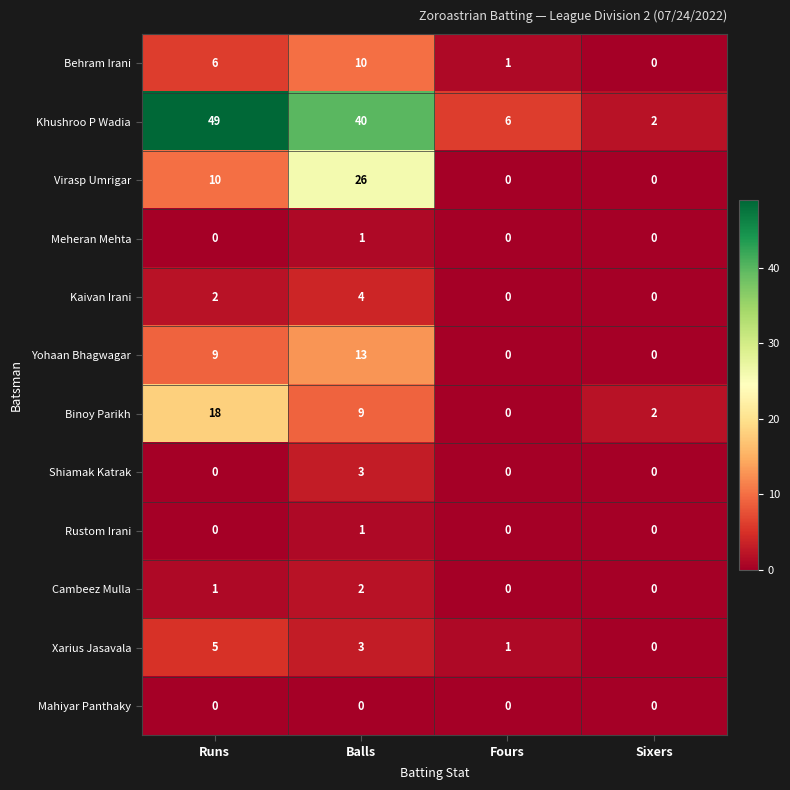

Between Runs and Sixers, which series saw the biggest shift?

Khushroo P Wadia